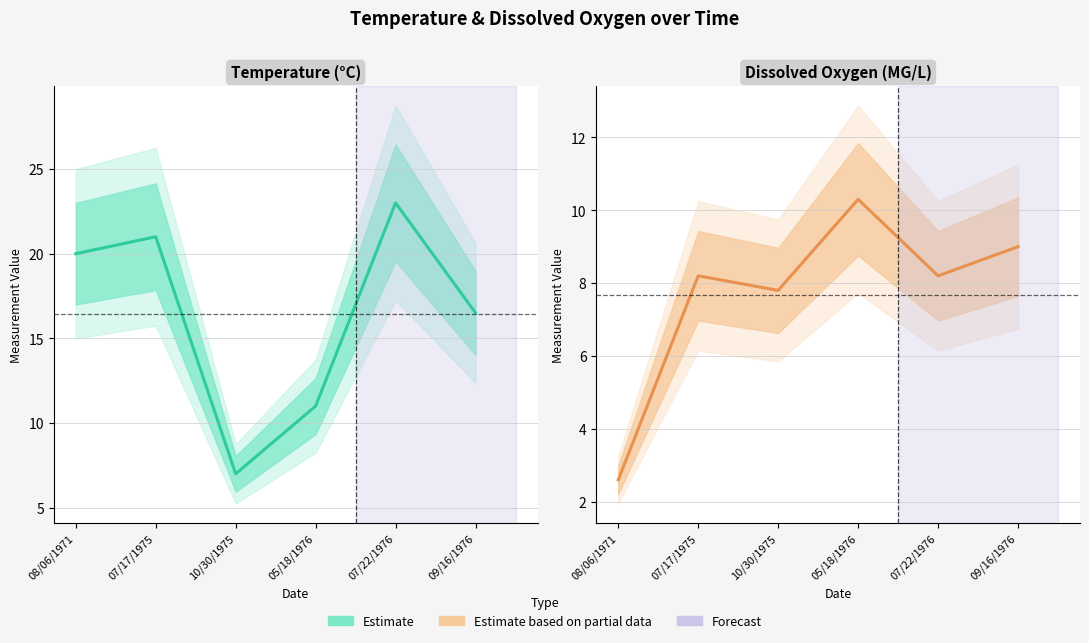

What is the minimum value for Dissox?

2.6